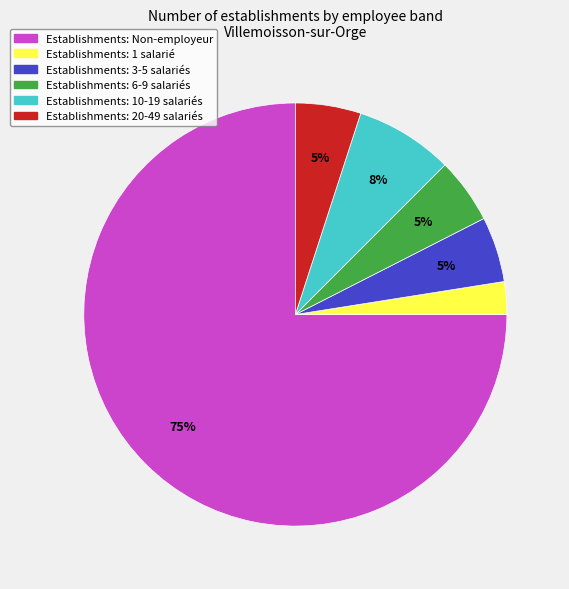

Is there any slice that represents more than half of the pie?

Yes